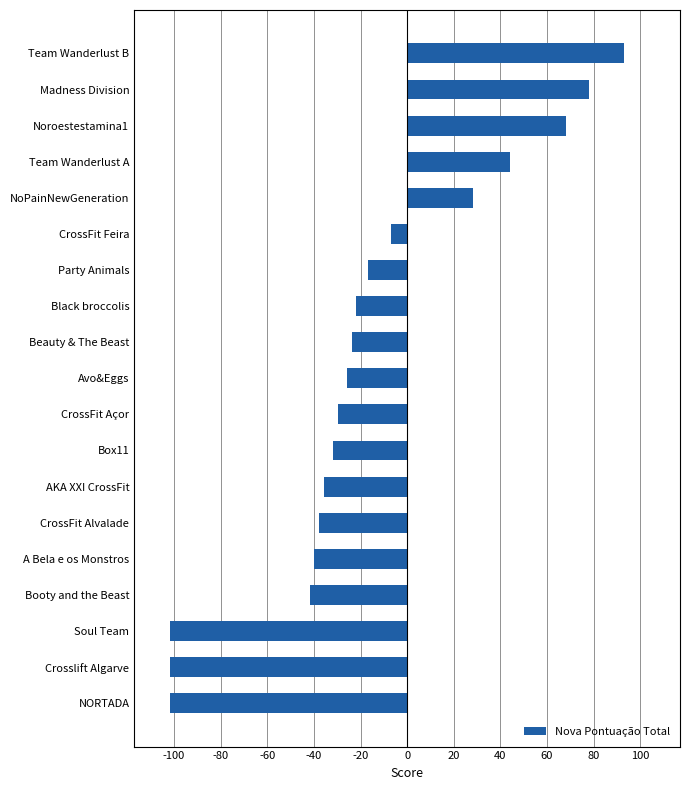

How many values are below -25?

10